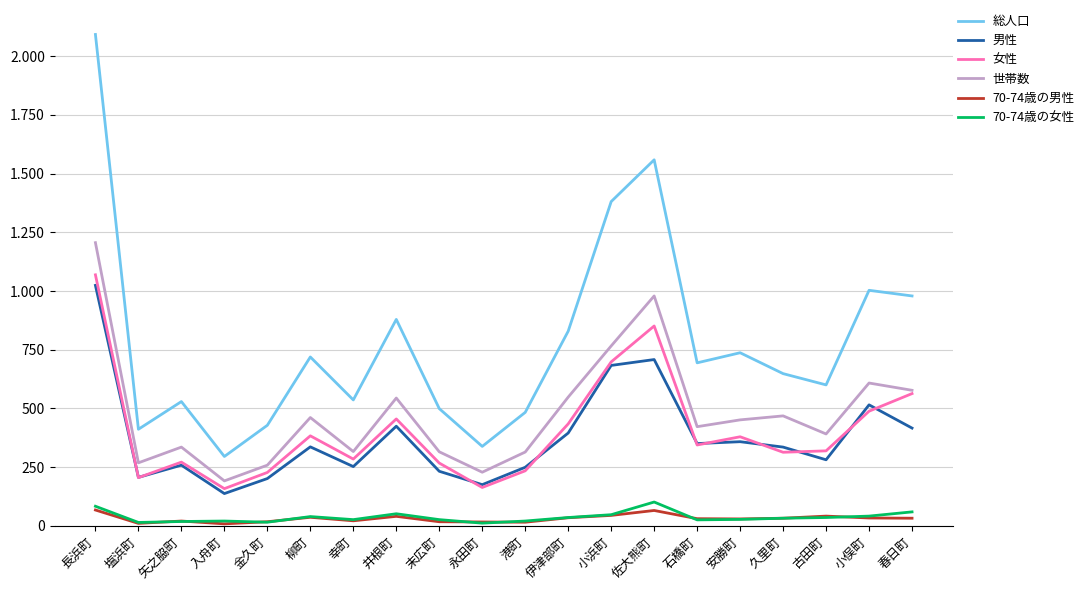

Does the chart display data point markers on the line(s)?

No